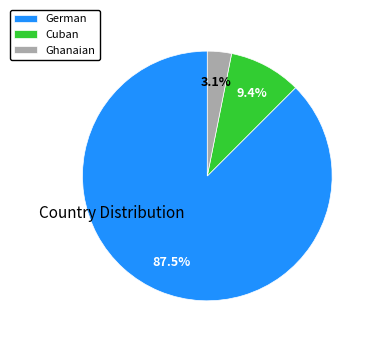

Combined, do German and Cuban account for over 50%?

Yes